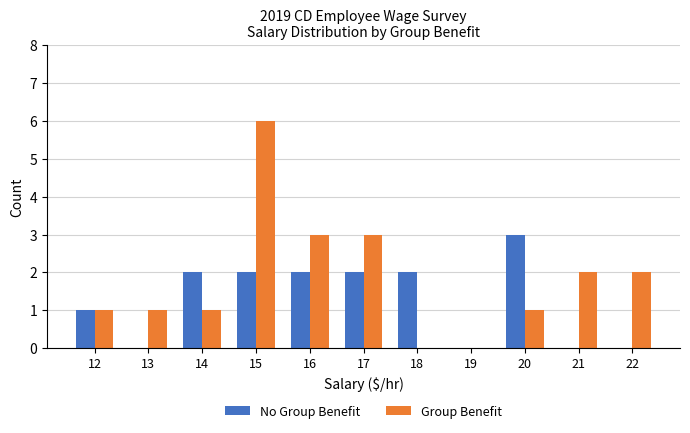

Which category has the highest value in the Group Benefit series?

15